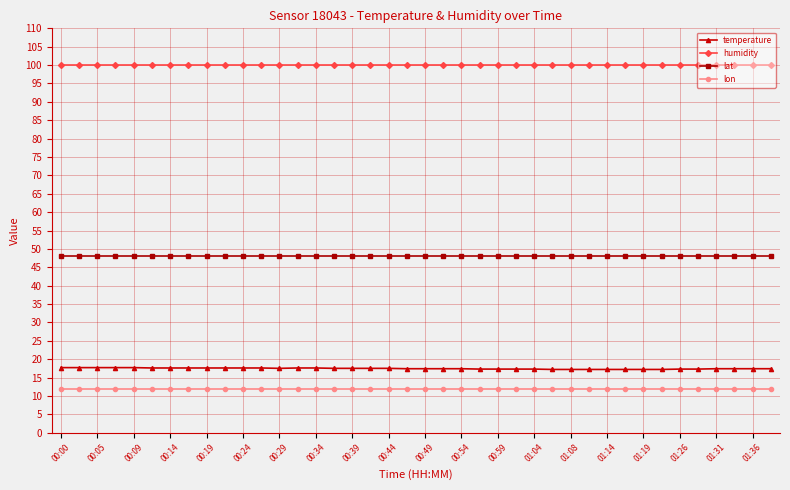

Does the chart have visible grid lines?

Yes